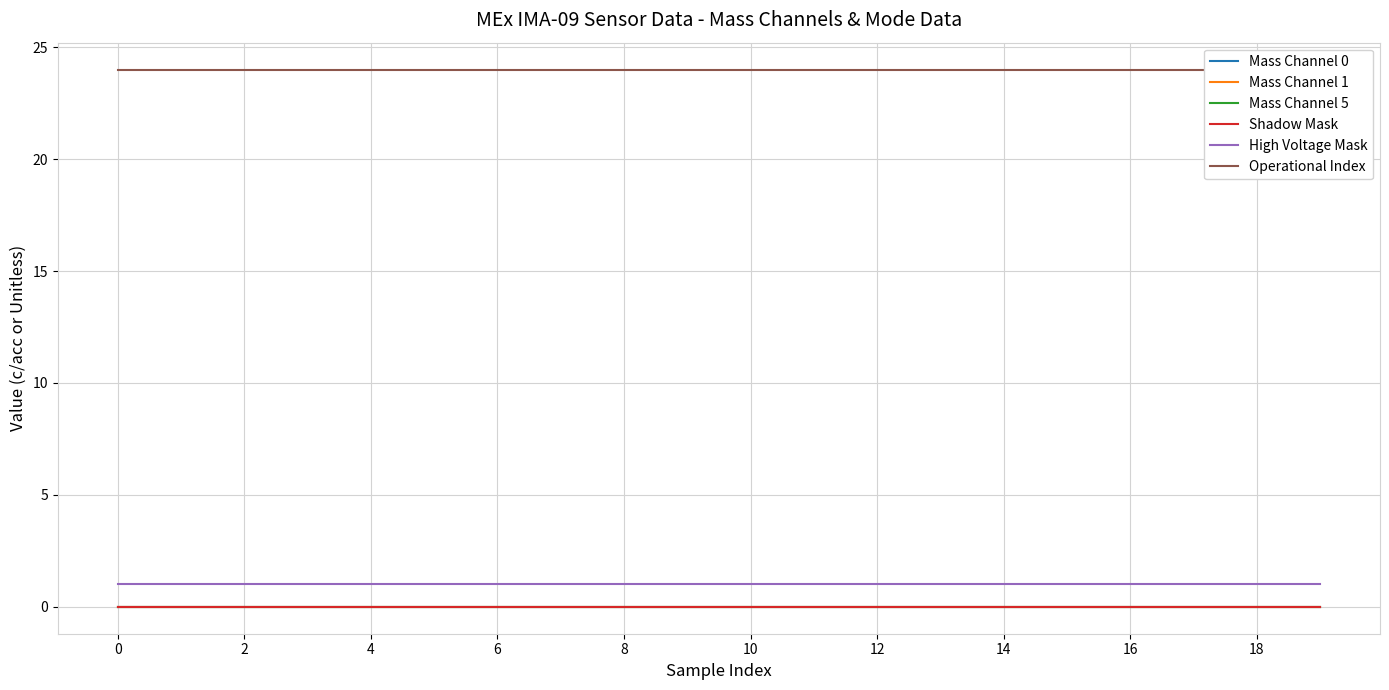

Is the value of Mass Channel 5 at 12 greater than the value of Mass Channel 0 at 16?

No